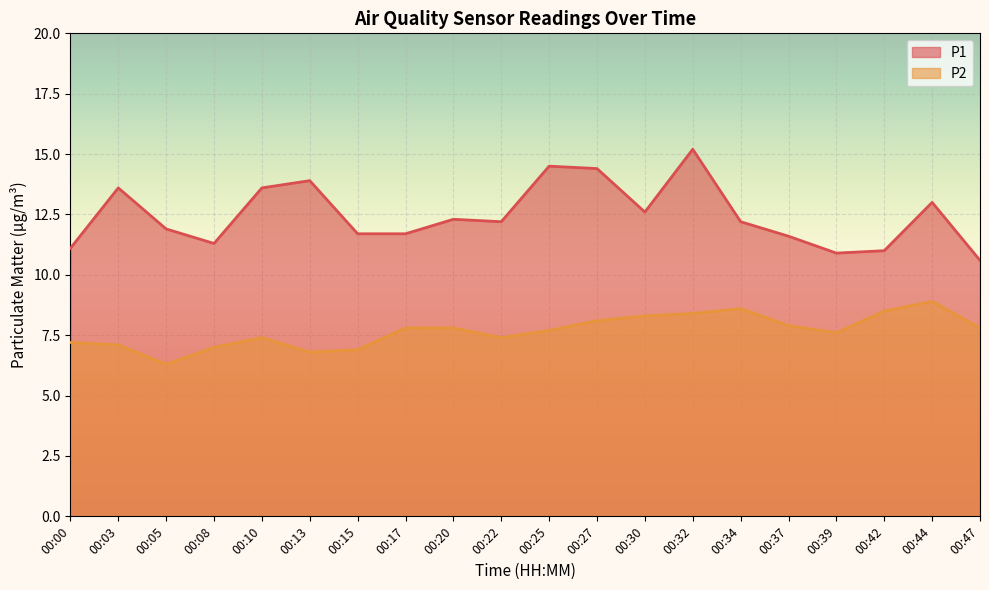

Where does the P1 series first go above 12?

00:03